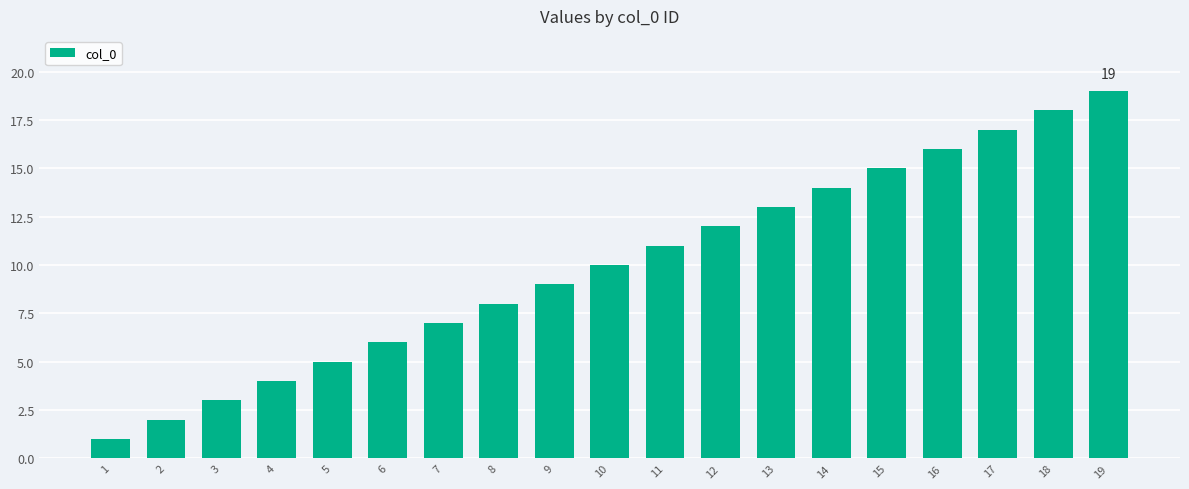

The chart shows a value of 11 at 8. True or false?

False